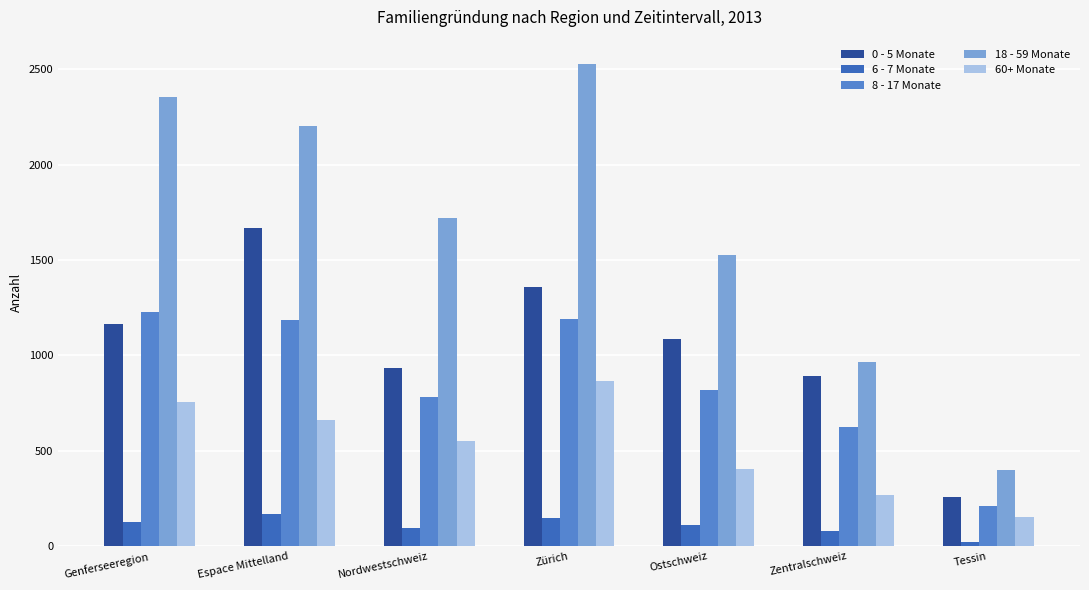

The 60+ Monate series shows 266 at Zentralschweiz. True or false?

True